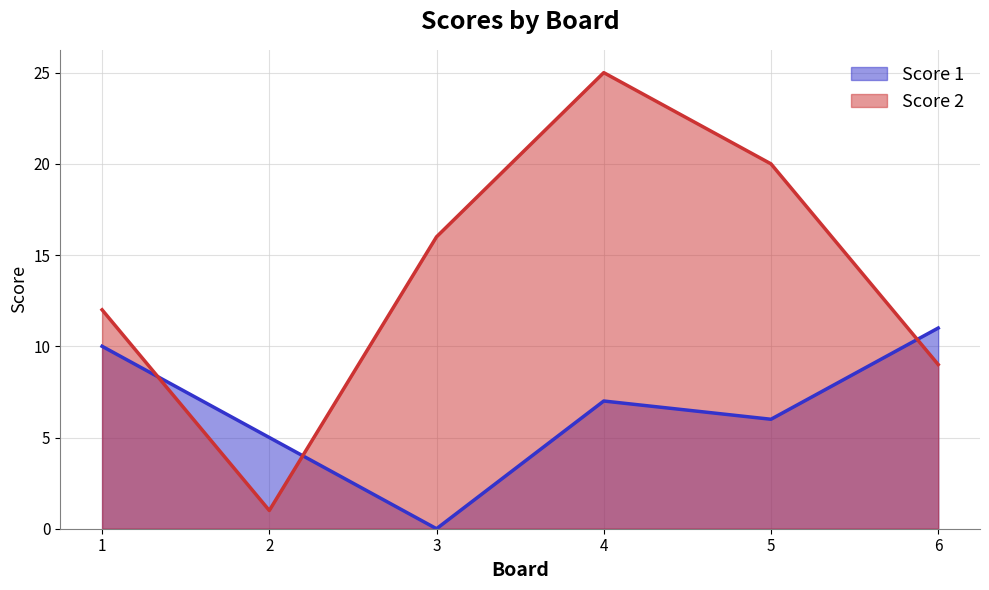

What is the sum of all Score 1 values?

39